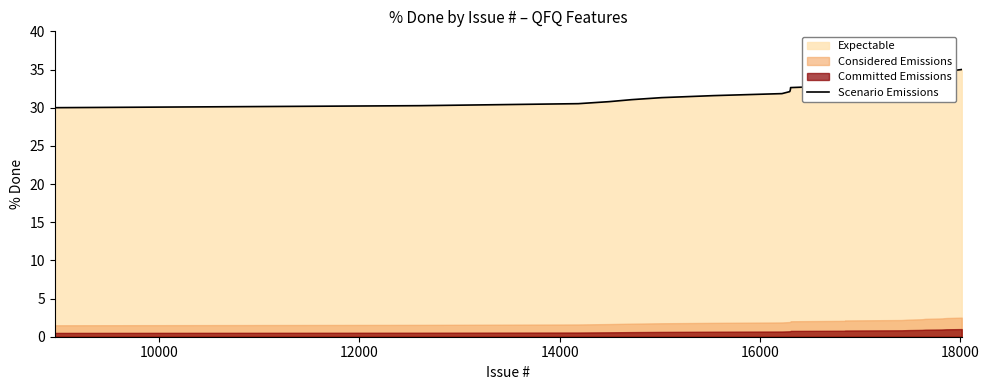

How many data points are above 32?

12